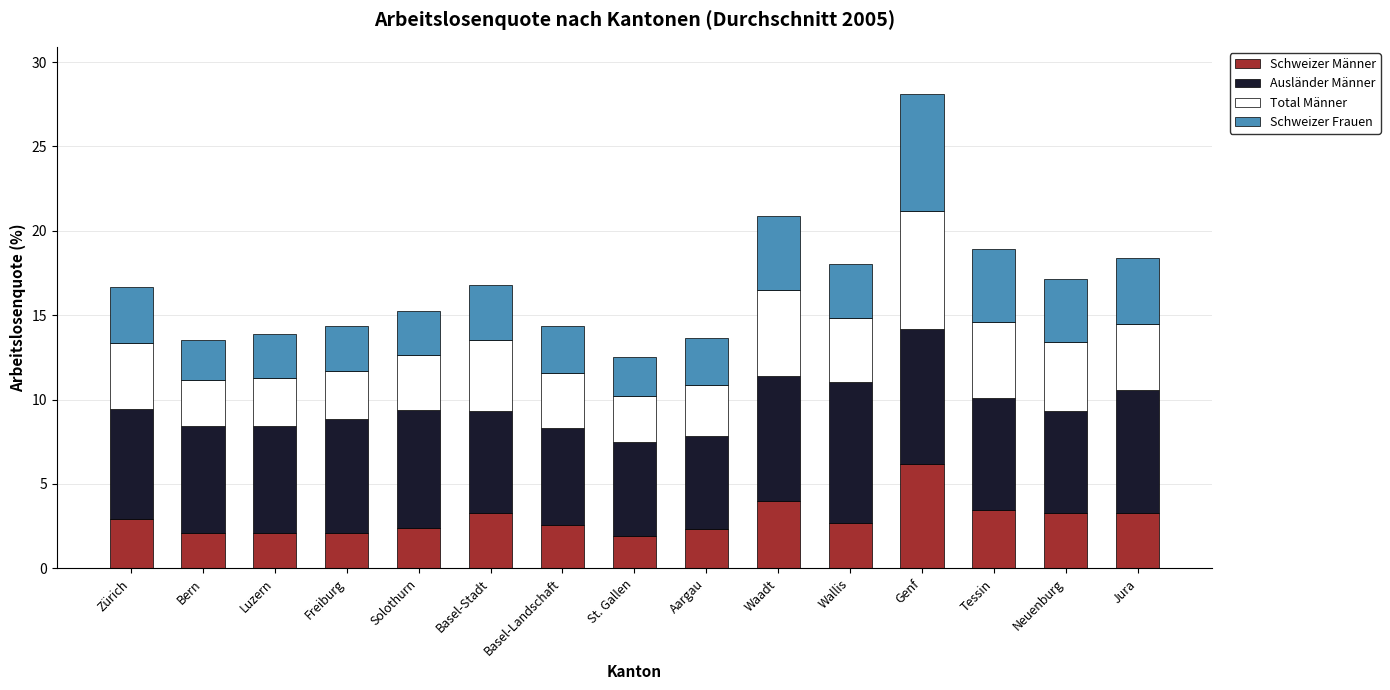

Is it true that Schweizer Männer equals 2.1 at Bern?

True